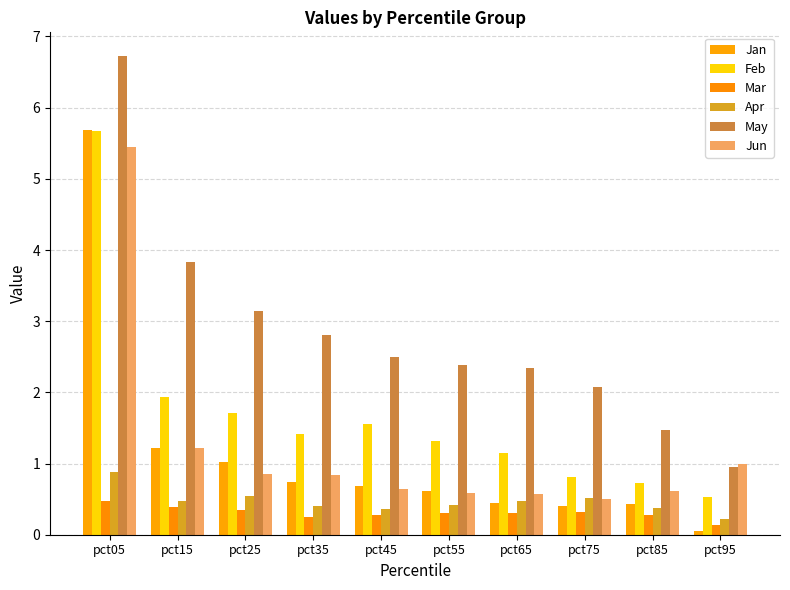

Are the bars grouped side by side (vs. stacked)?

Yes